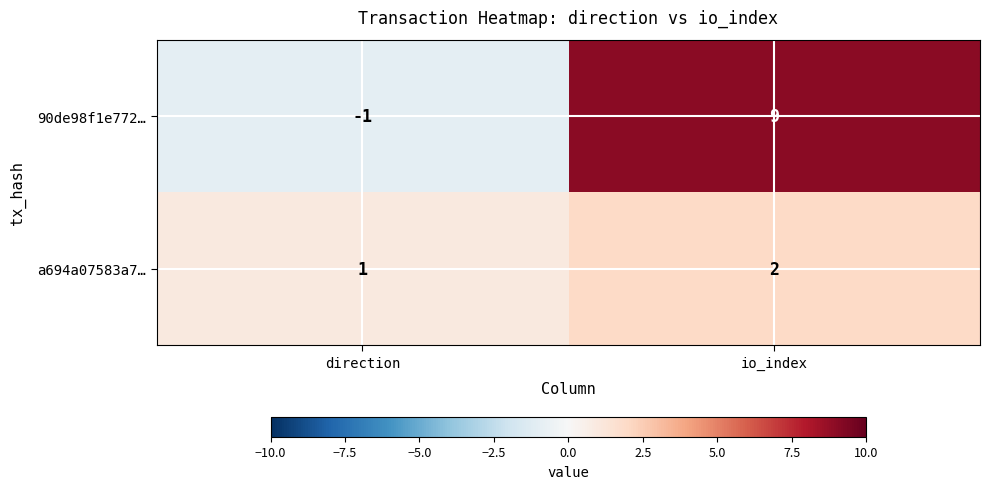

Which label corresponds to the smallest value in the chart?

direction